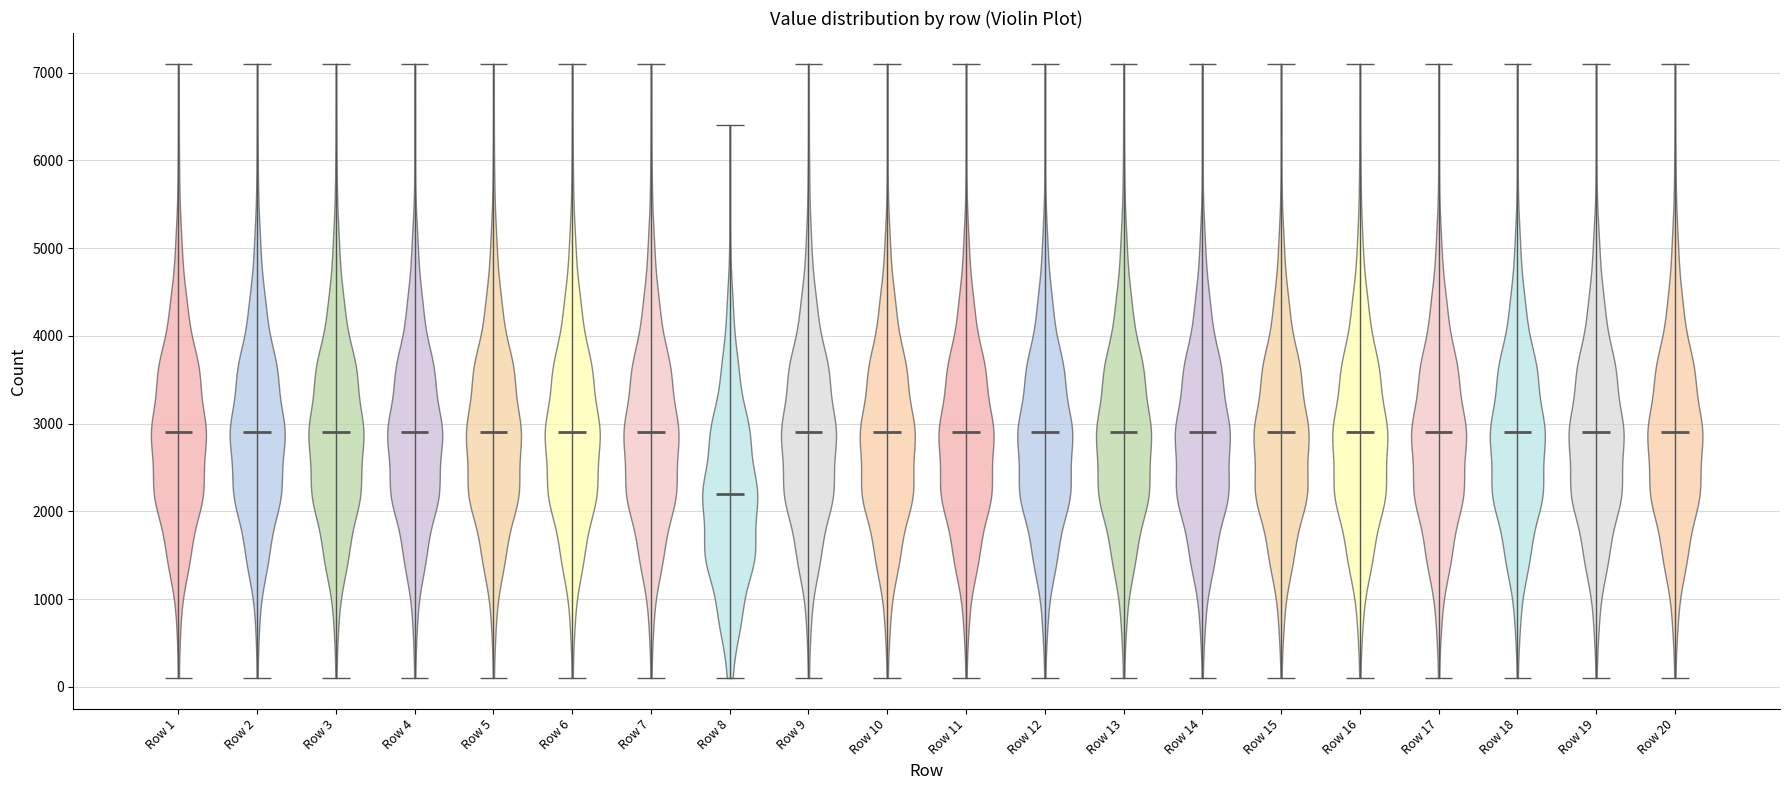

What is the highest point the violin for Row 16 reaches on the y-axis? The values are not printed on the chart, so give them approximately, as read against the axis.

7100